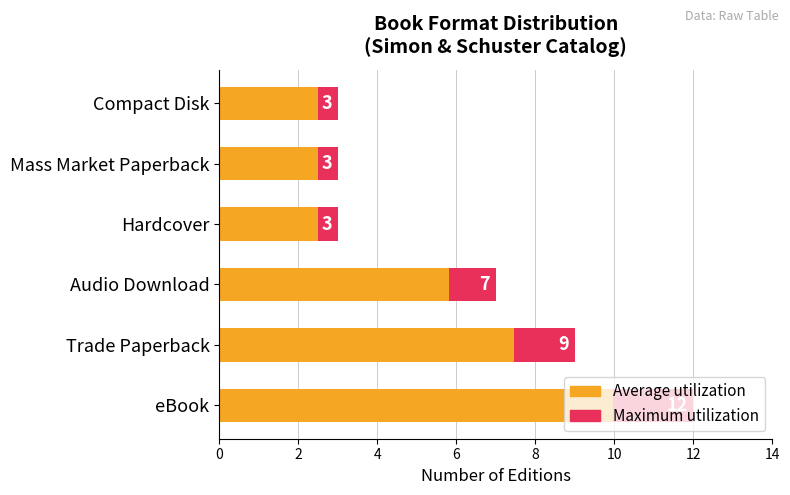

What is the difference between the maximum and second lowest values in the Avg ref series?

7.5